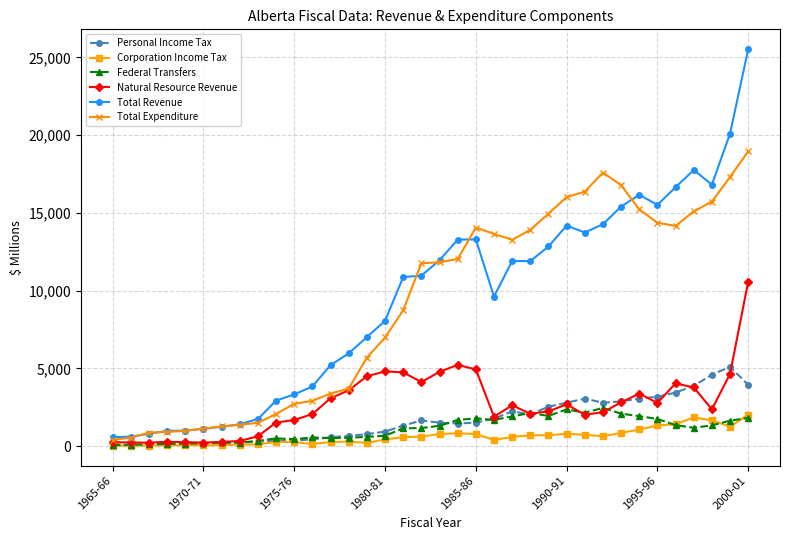

True or false: Total Revenue has more than 1 interior local peaks.

True